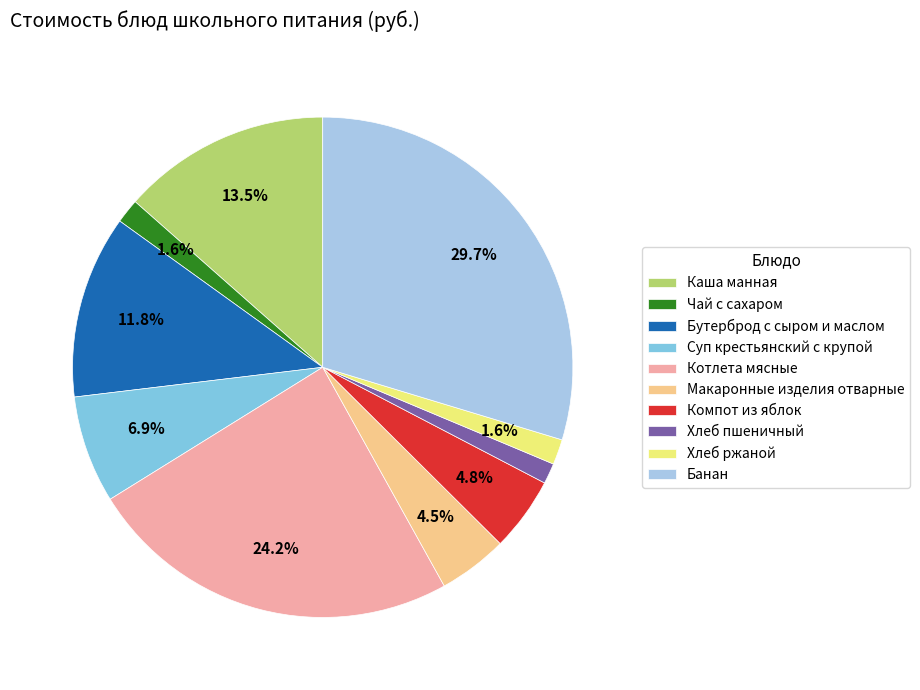

Which has a higher value, Макаронные изделия отварные or Хлеб пшеничный?

Макаронные изделия отварные